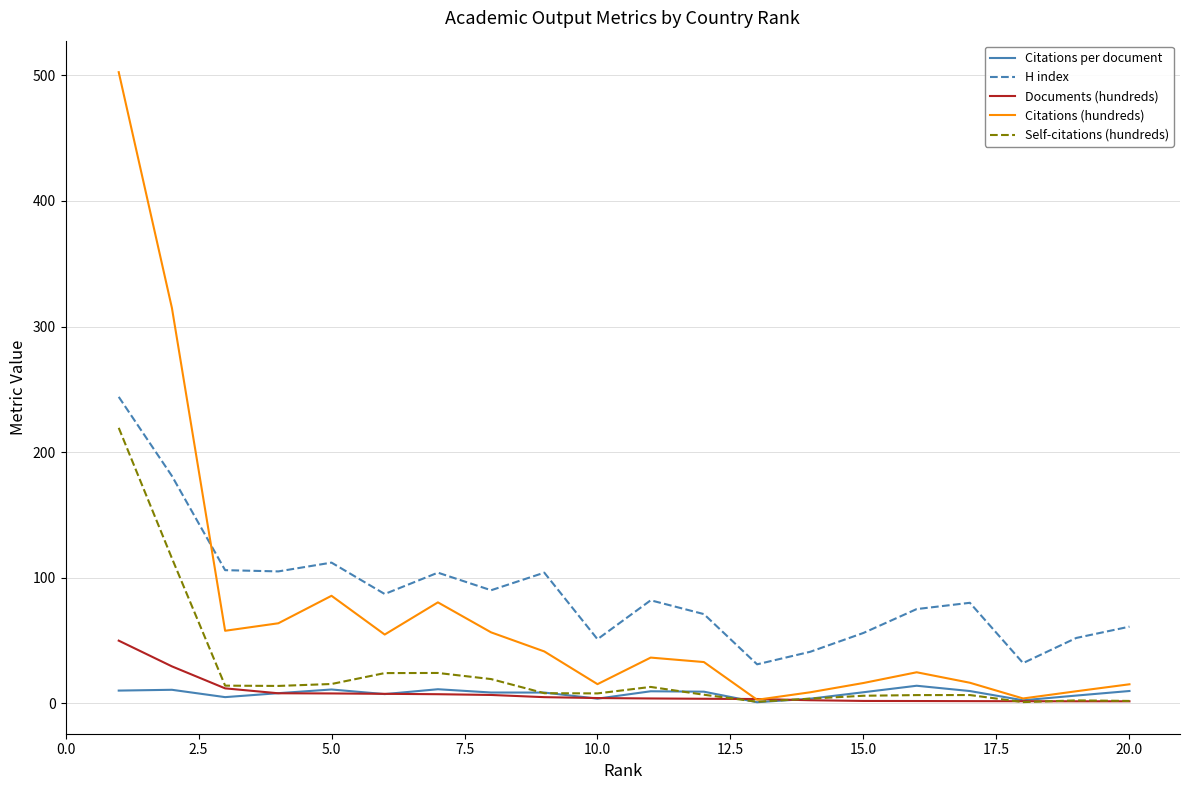

What is the maximum value shown in the chart?

502.6